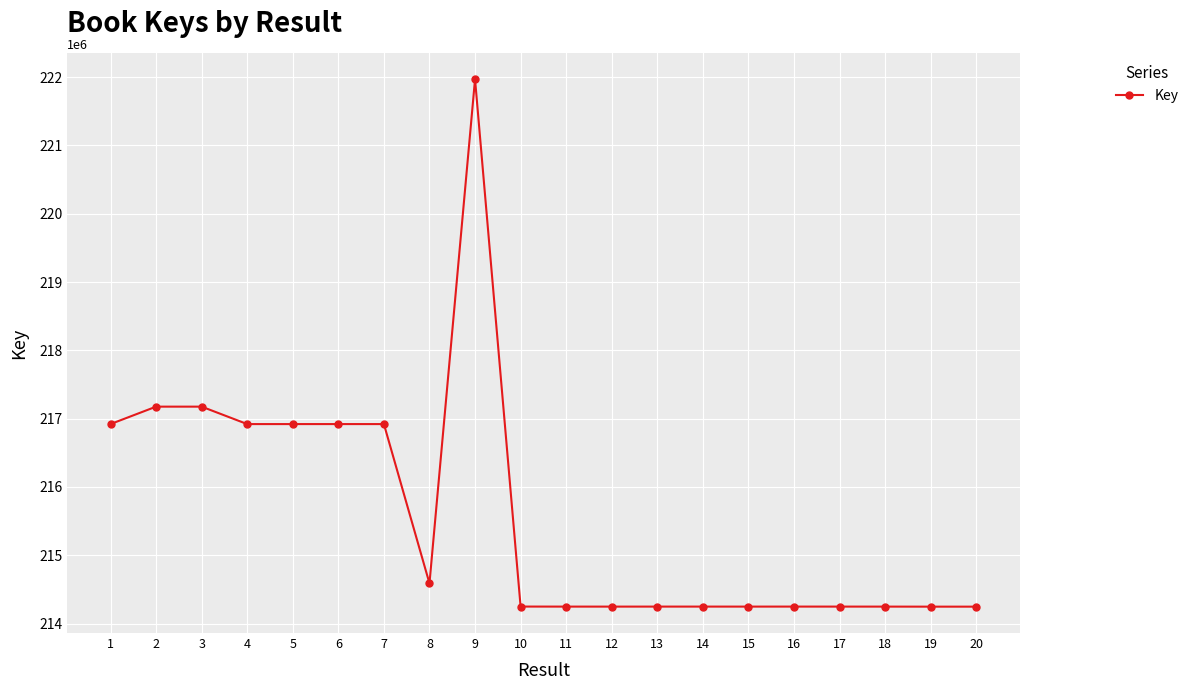

What is the value of the 19th point from the left?

214248104